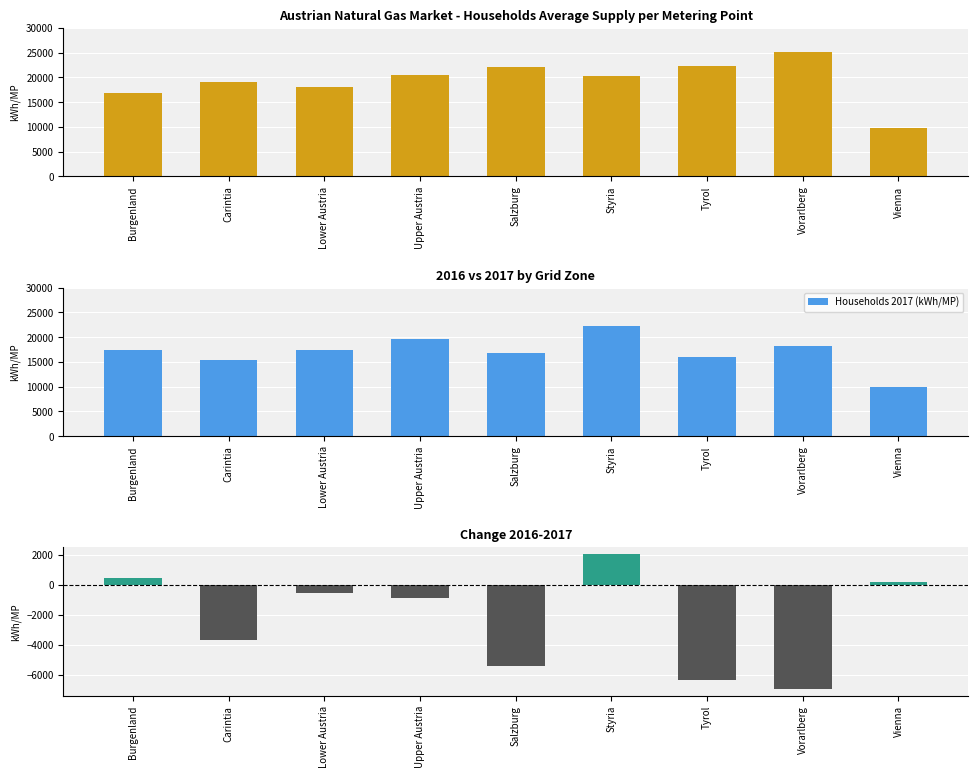

Which category has the lowest value across all series?

Vorarlberg